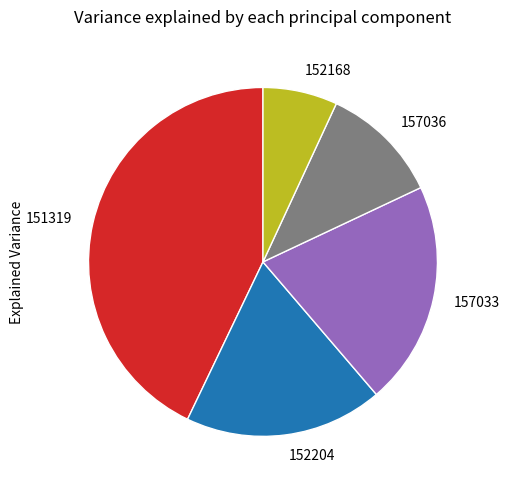

Is it true that 152168 is 16% of the pie?

False